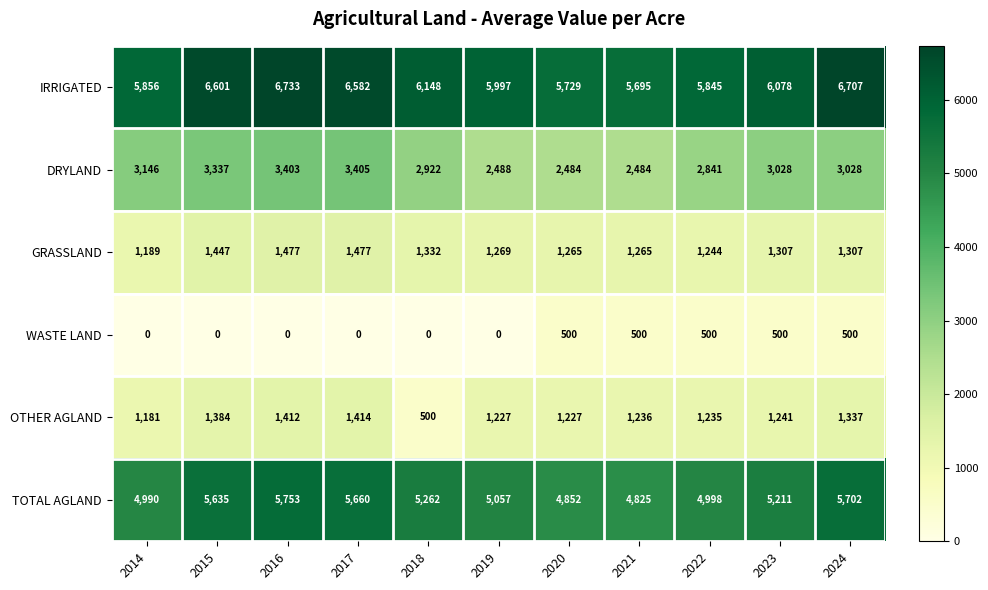

Count the number of data series in this chart.

6